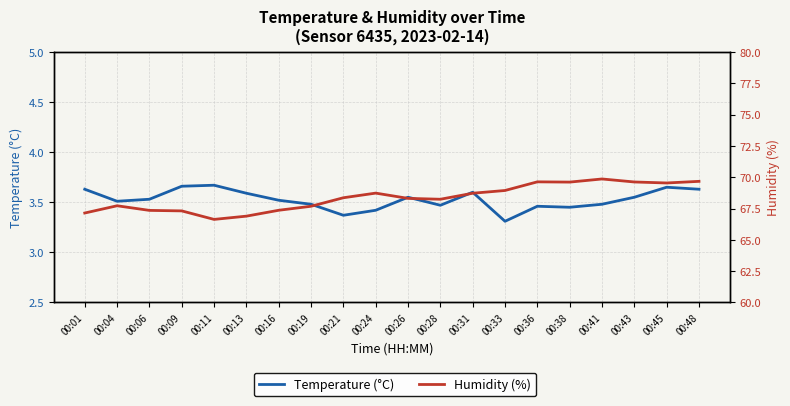

At how many categories does at least one series exceed 44?

20